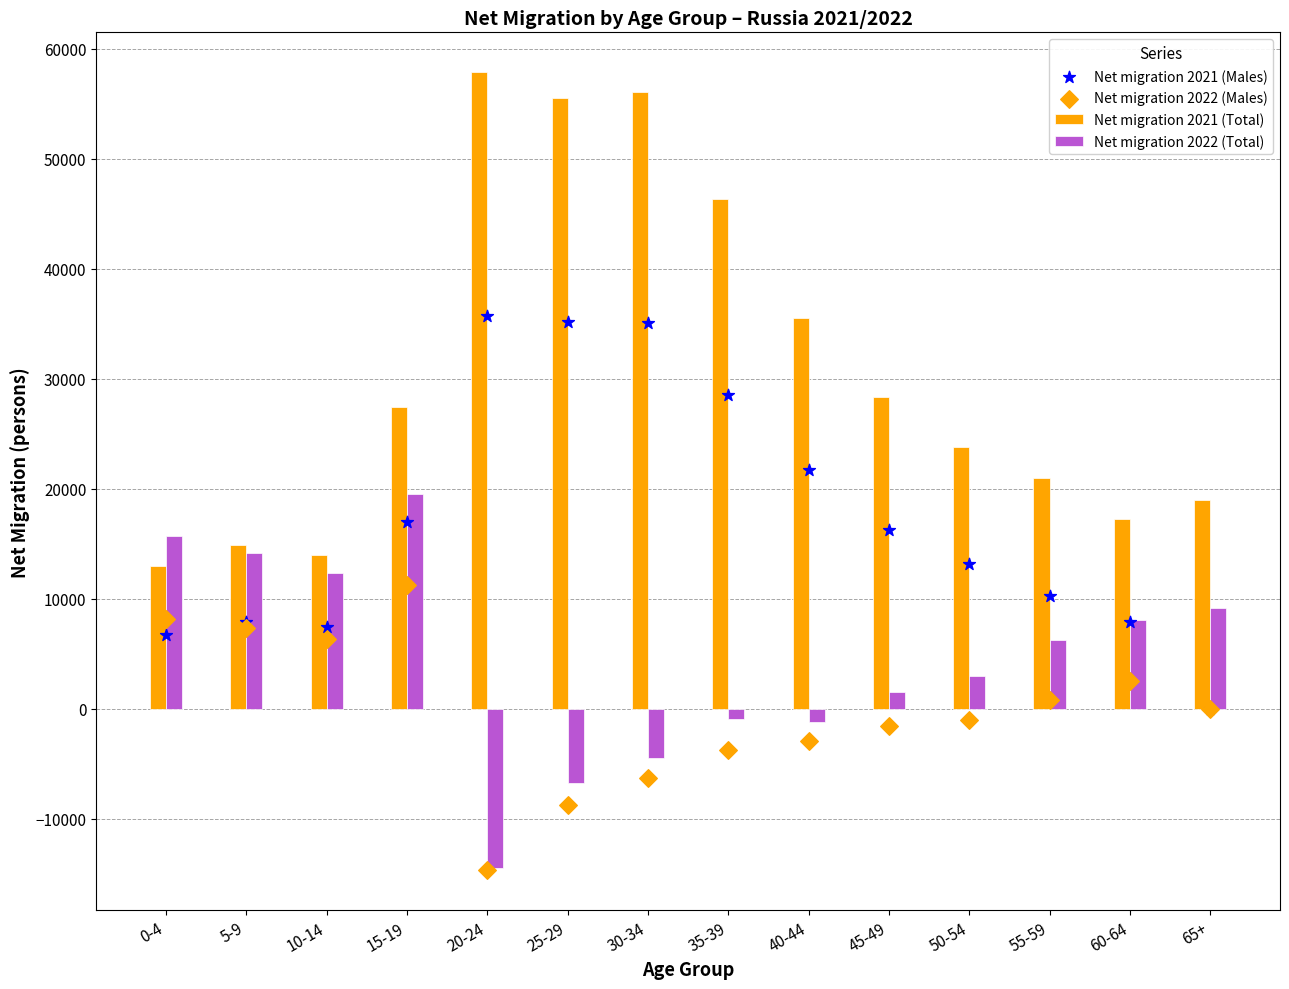

At how many categories does at least one series exceed 1877?

14